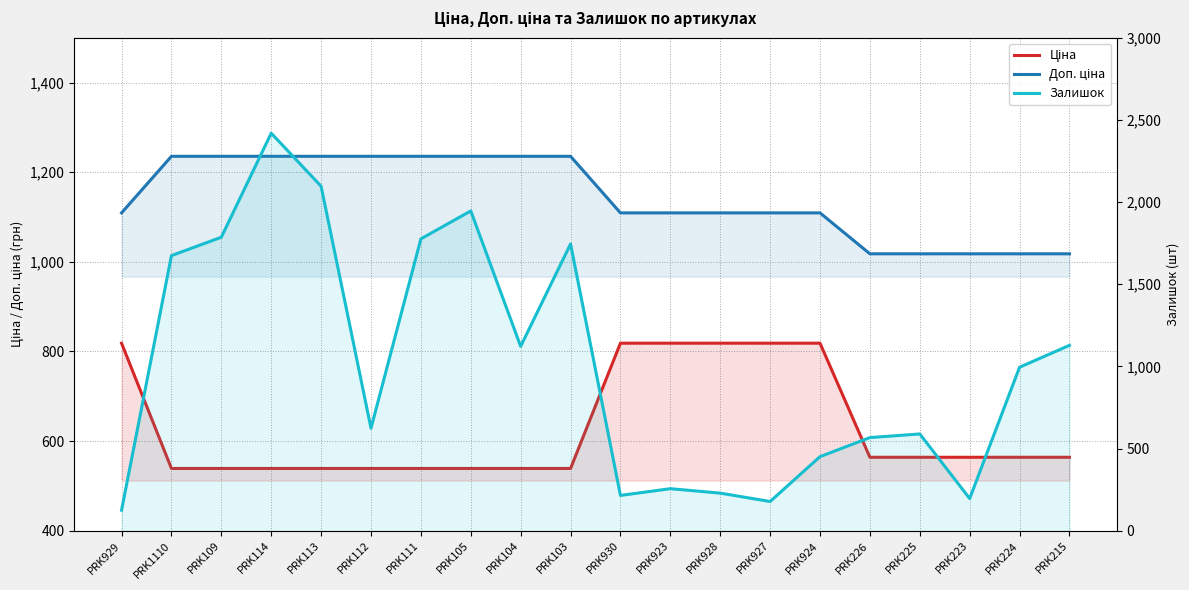

Is the value of Доп. ціна at PRK930 greater than the value of Залишок at PRK112?

Yes